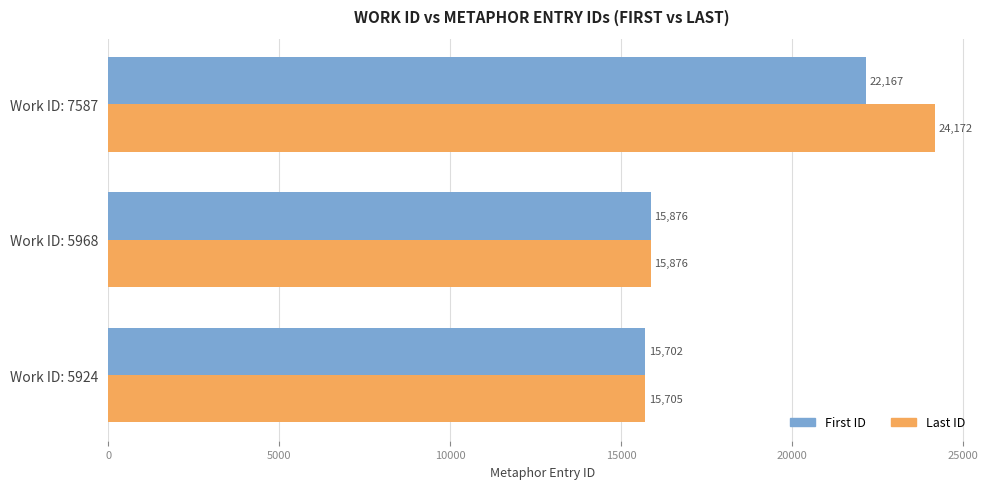

Which series has the largest total across all categories?

Last ID